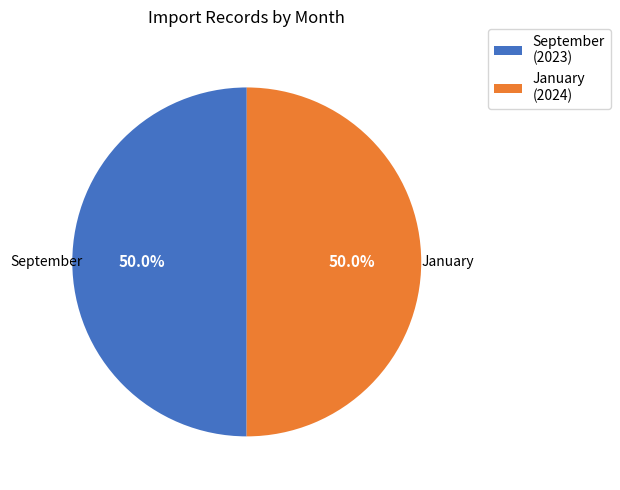

To the nearest percent, what portion does January represent?

50%